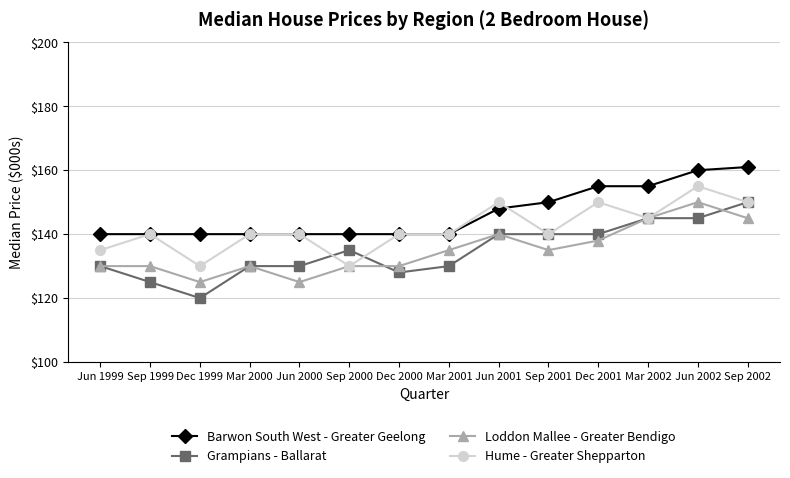

What position from the left is Mar 2000?

4